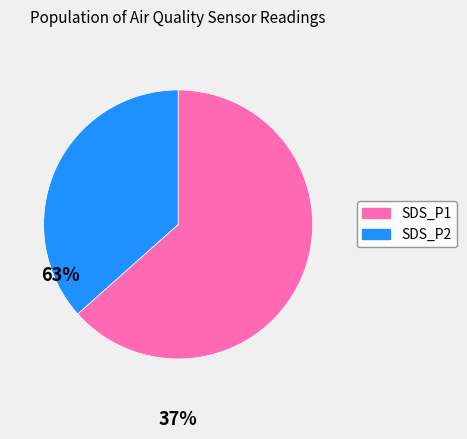

Is it true that SDS_P2 is 37% of the pie?

True